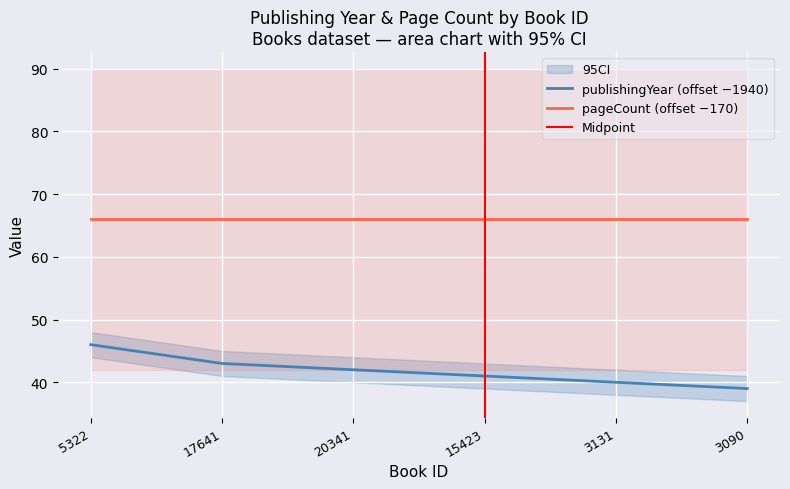

What is the label of the 6th point from the left?

3090